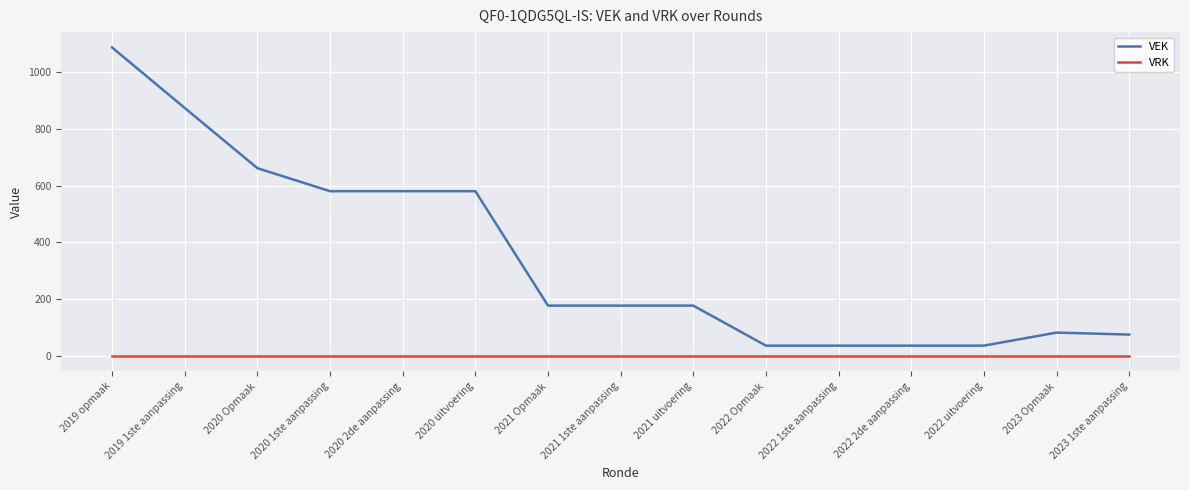

True or false: VEK and VRK cross at least once.

False